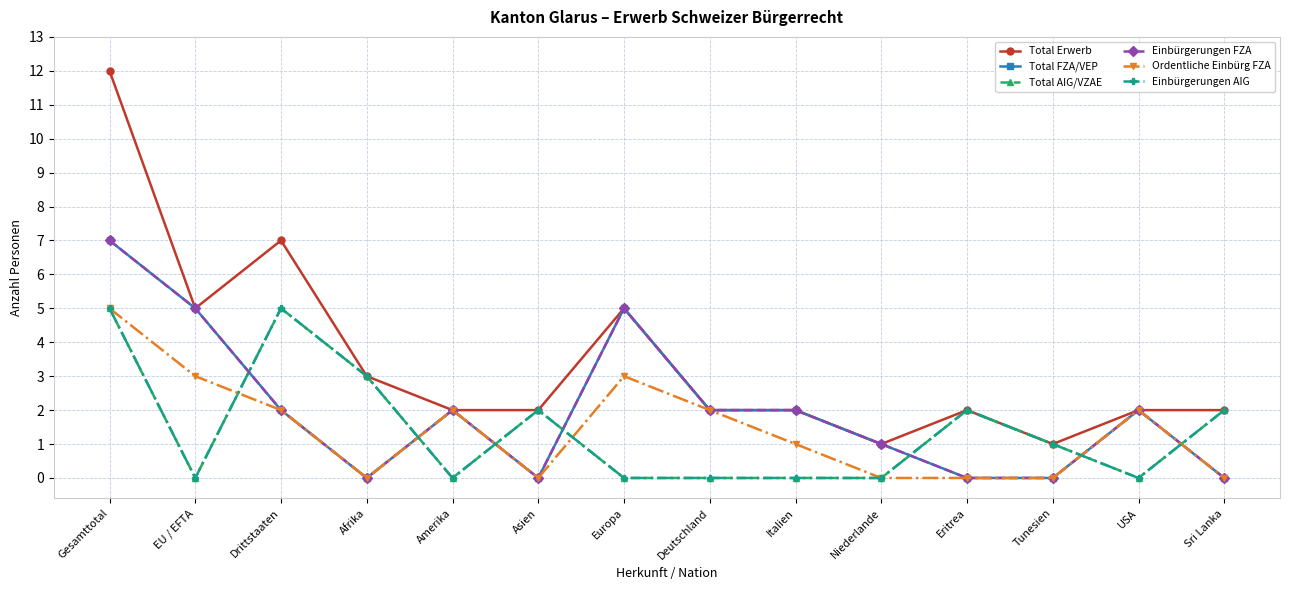

Is the value of Total FZA/VEP at Eritrea greater than the value of Total AIG/VZAE at Amerika?

No